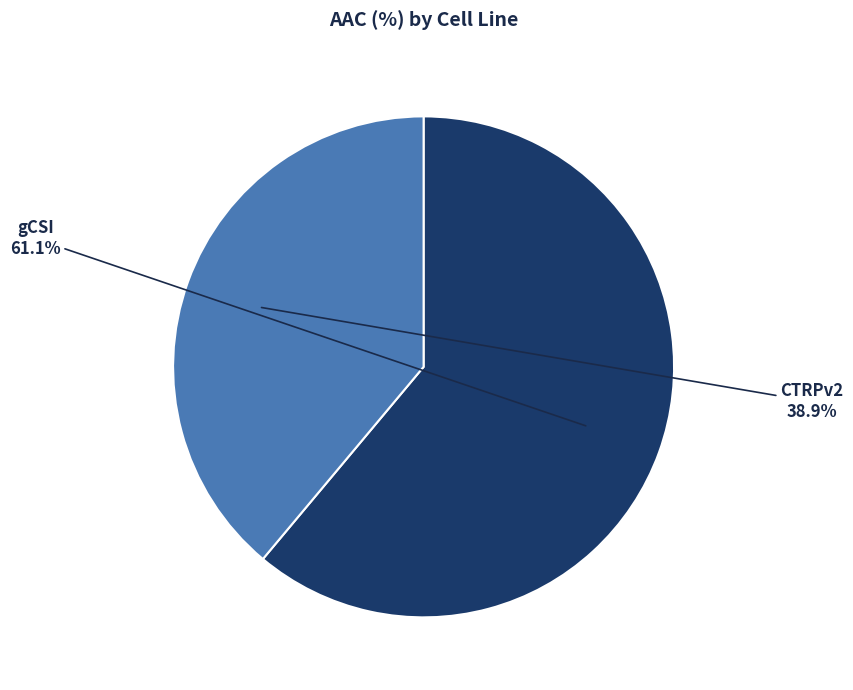

Is CTRPv2 the majority of the pie?

No